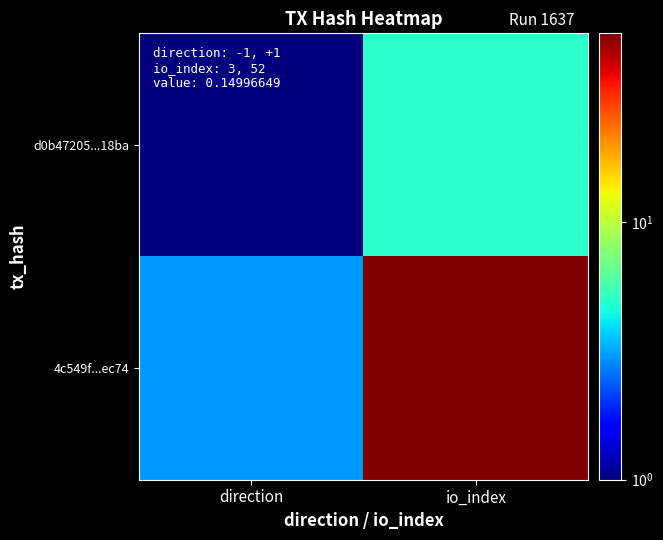

Reading left to right, transcribe all the data shown in this chart.

d0b47205...18ba: direction=1	io_index=5
4c549f...ec74: direction=3	io_index=54